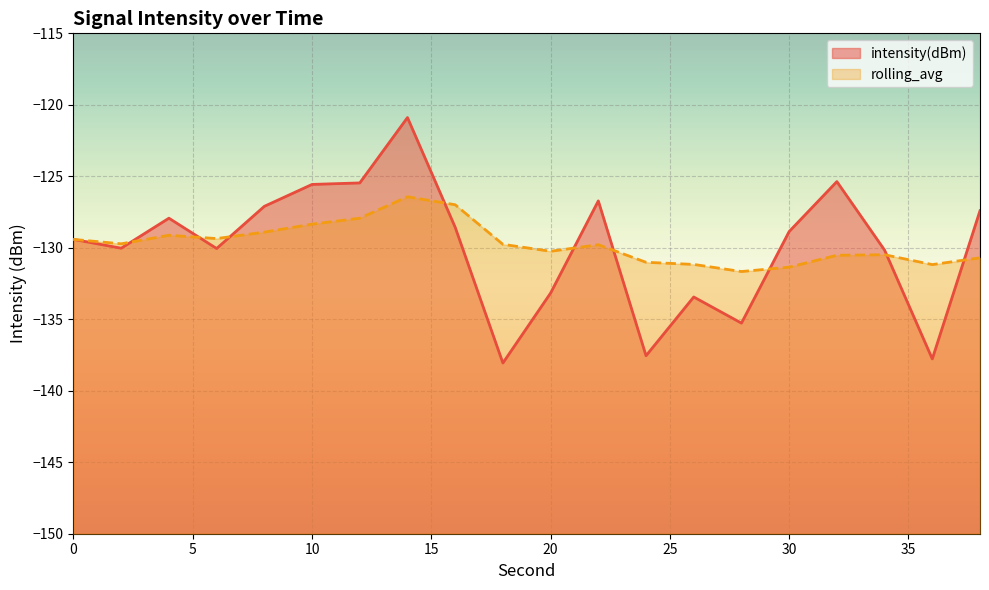

Reading left to right, transcribe all the data shown in this chart.

intensity(dBm): 0=-129.4	2=-130.0	4=-127.9	6=-130.1	8=-127.1	10=-125.6	12=-125.5	14=-120.9	16=-128.6	18=-138.1	20=-133.2	22=-126.7	24=-137.6	26=-133.4	28=-135.3	30=-128.9	32=-125.4	34=-130.2	36=-137.8	38=-127.4
rolling_avg: 0=-129.4	2=-129.7	4=-129.1	6=-129.4	8=-128.9	10=-128.3	12=-127.9	14=-126.4	16=-127.0	18=-129.8	20=-130.2	22=-129.8	24=-131.0	26=-131.2	28=-131.7	30=-131.4	32=-130.5	34=-130.5	36=-131.2	38=-130.7